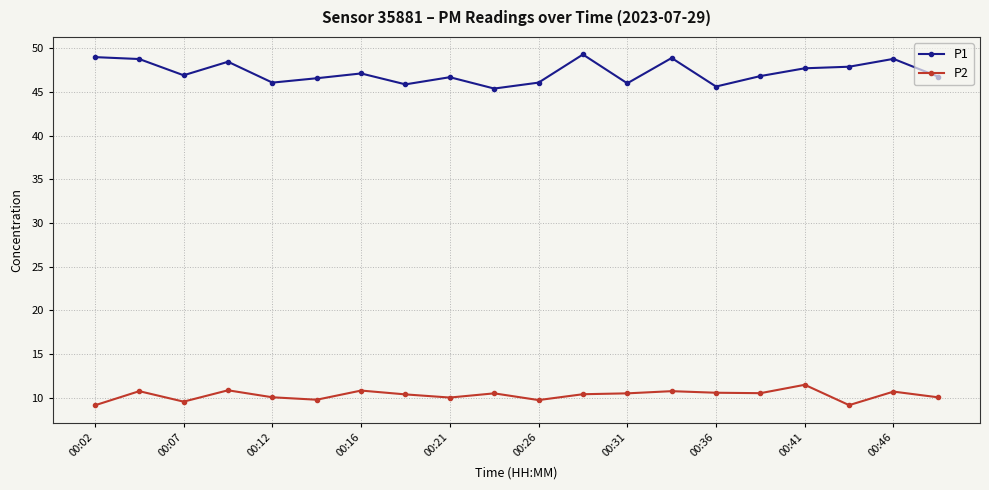

What is the minimum value for P2?

9.1